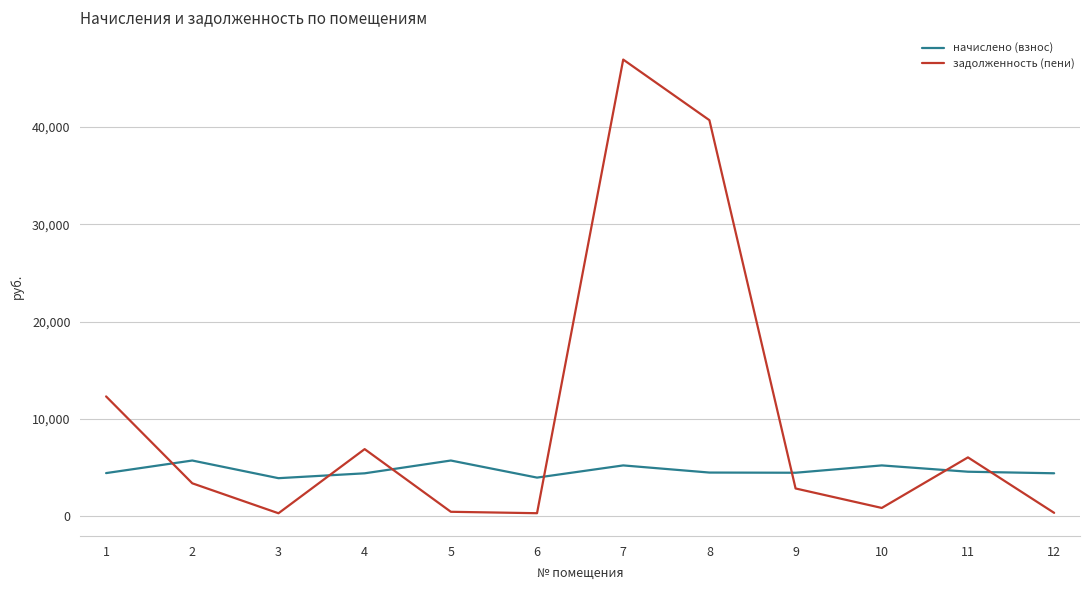

How many values in the задолженность (пени) series are below 3403?

6